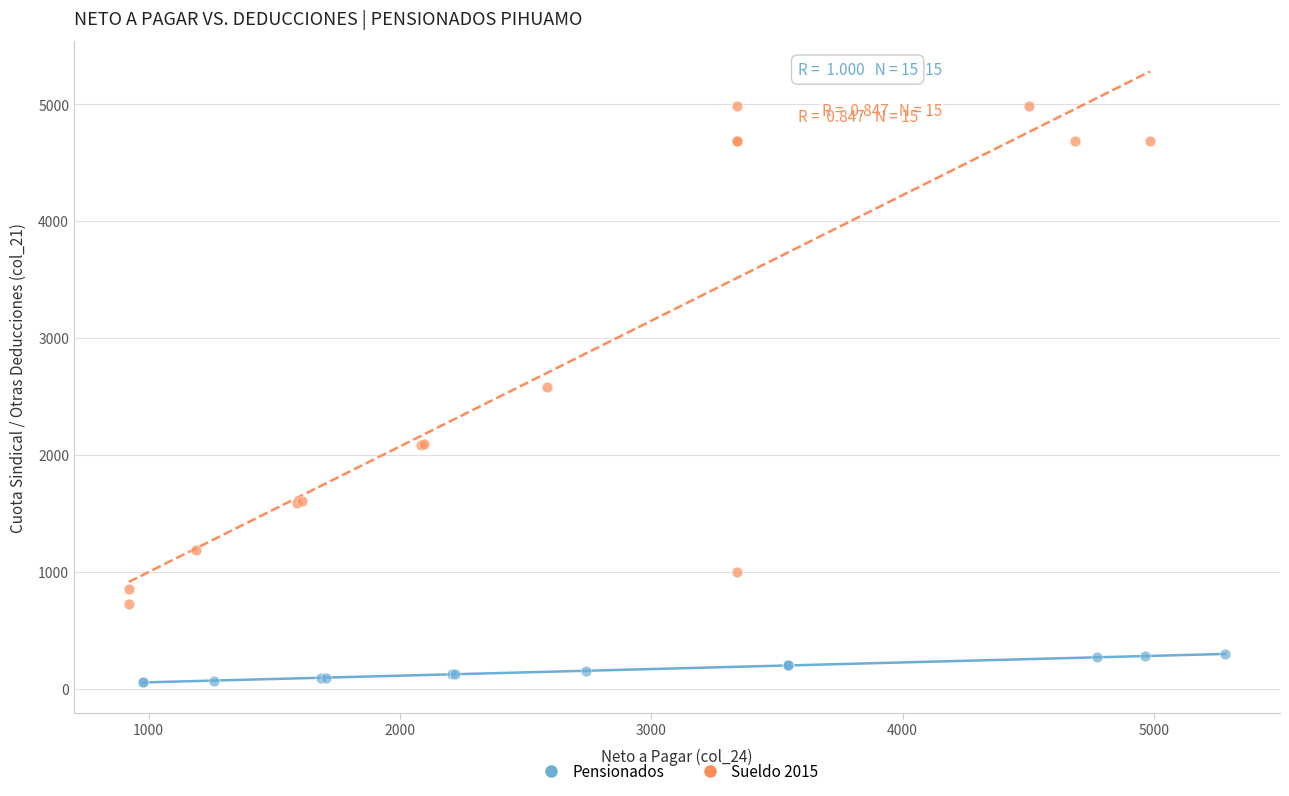

Which series has the largest Y range (max minus min)?

Sueldo 2015